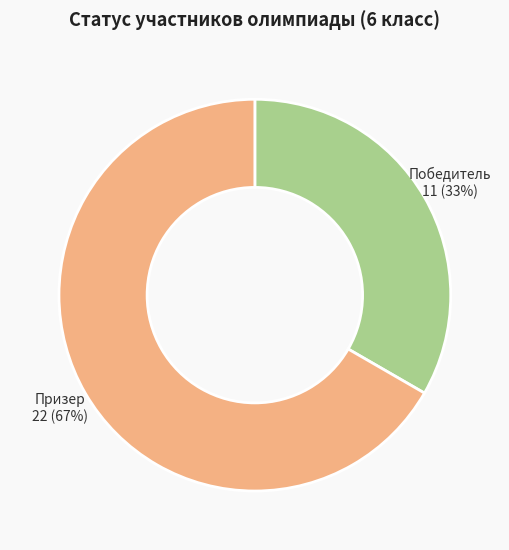

Count the number of slices in the pie.

2